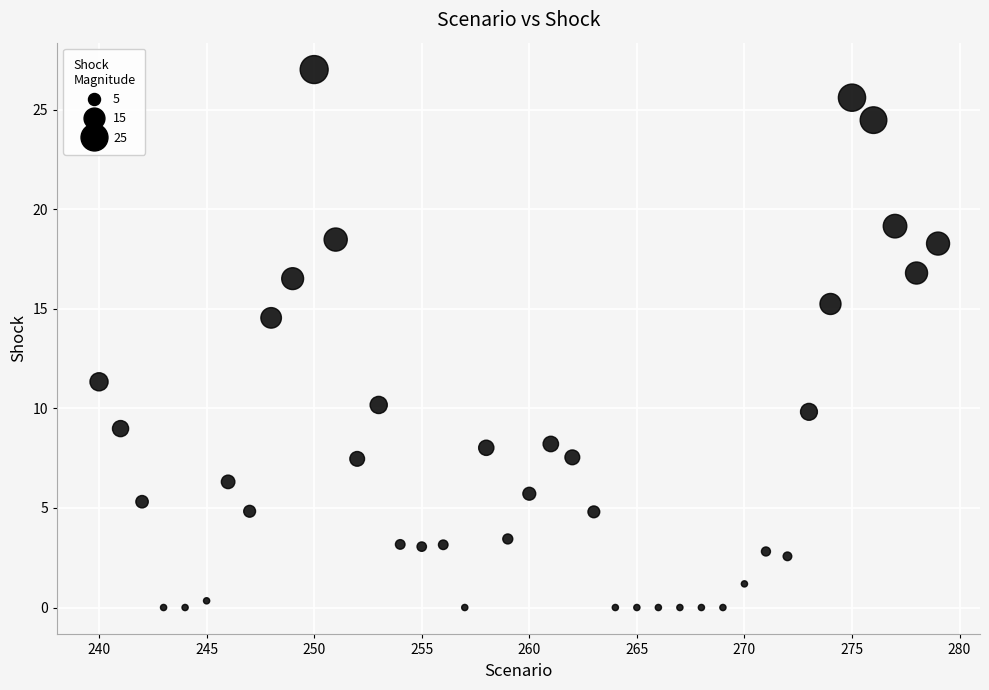

What is the range of X values (max minus min)?

39.0